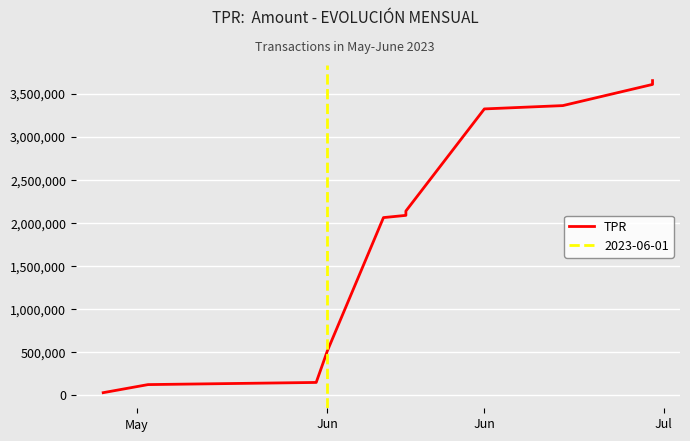

Count the number of values greater than 2085317.

6